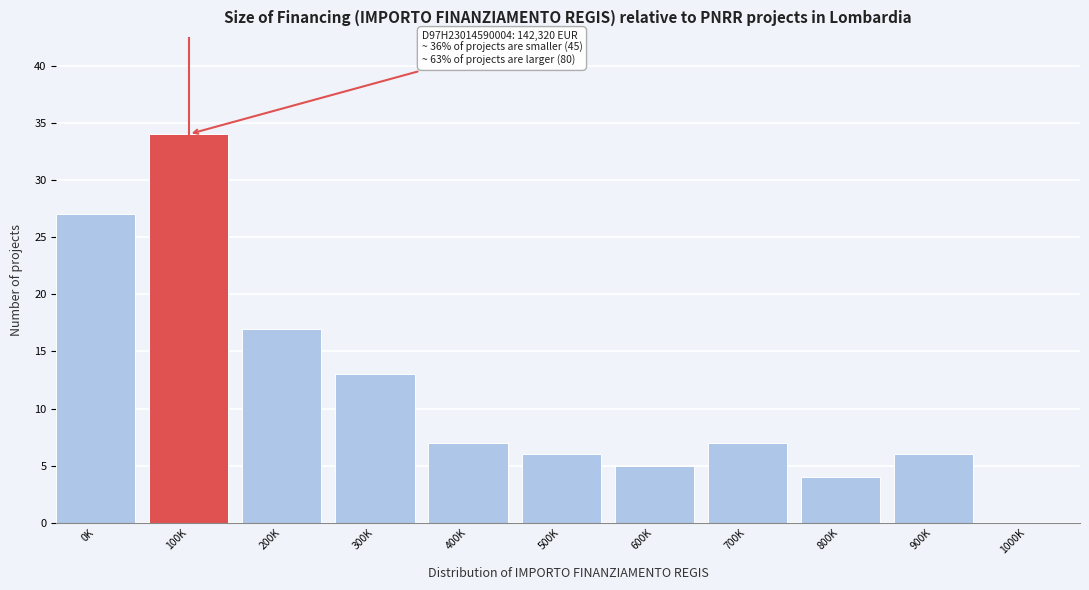

Reading left to right, list all the values displayed in this chart.

0K=27	100K=34	200K=17	300K=13	400K=7	500K=6	600K=5	700K=7	800K=4	900K=6	1000K=0